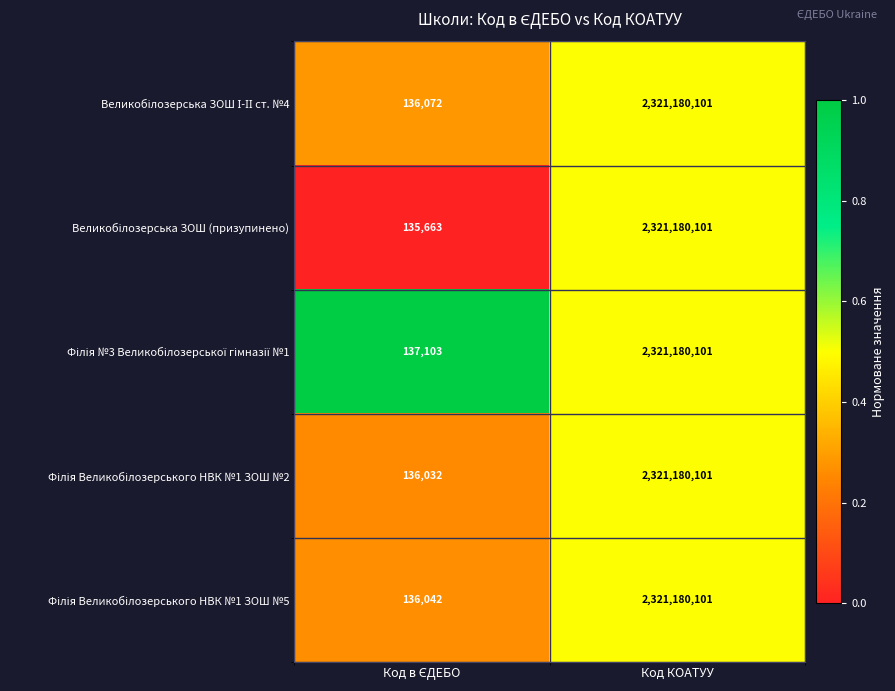

At which category is the sum across all series the highest?

Код КОАТУУ